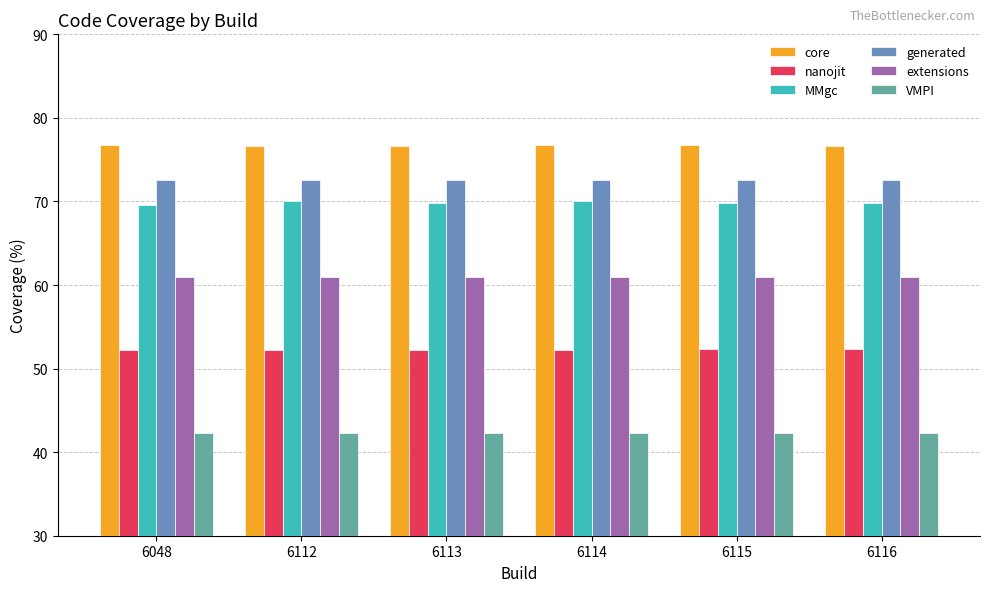

What is the value of the VMPI bar at the 4th from the left?

42.3